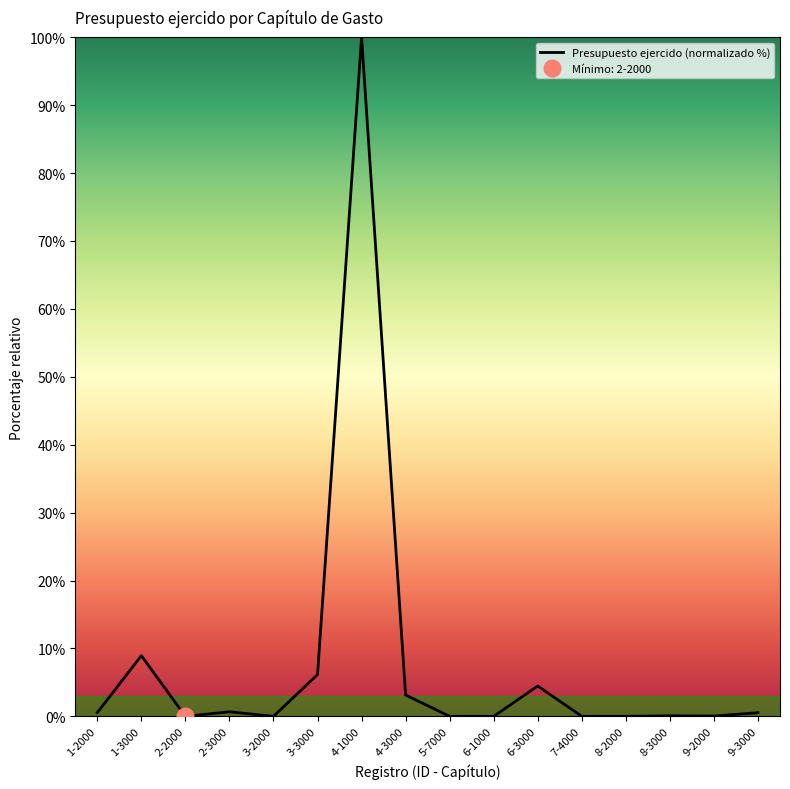

Rank the categories by value from lowest to highest.

2-2000, 3-2000, 5-7000, 6-1000, 7-4000, 8-2000, 9-2000, 8-3000, 9-3000, 1-2000, 2-3000, 4-3000, 6-3000, 3-3000, 1-3000, 4-1000